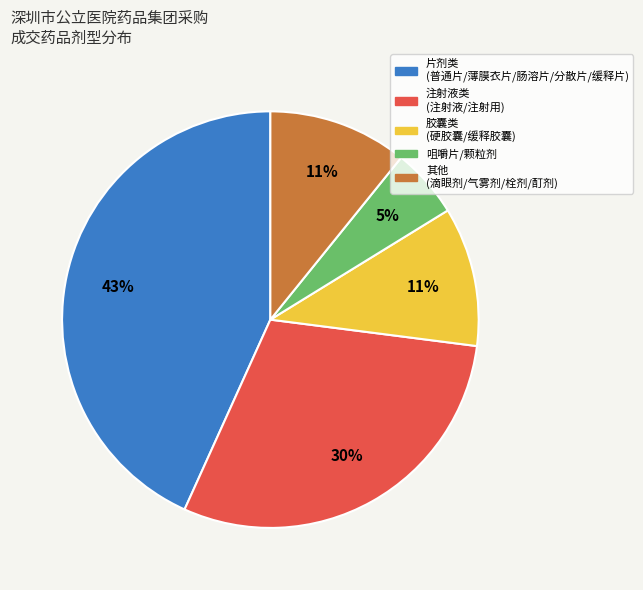

Is there any slice that represents more than half of the pie?

No